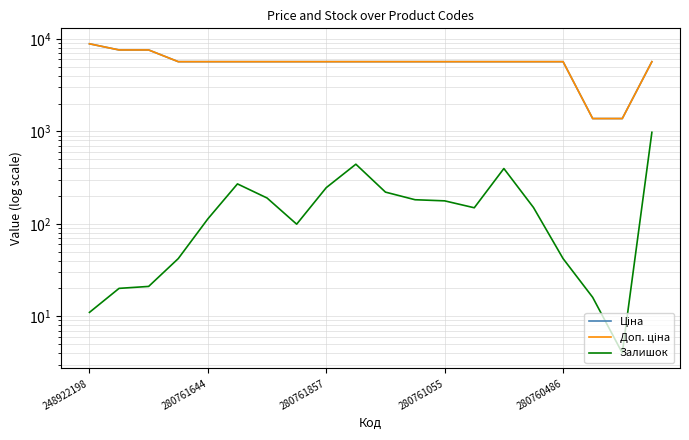

Rank the series at 5 from highest to lowest value.

Ціна, Доп. ціна, Залишок